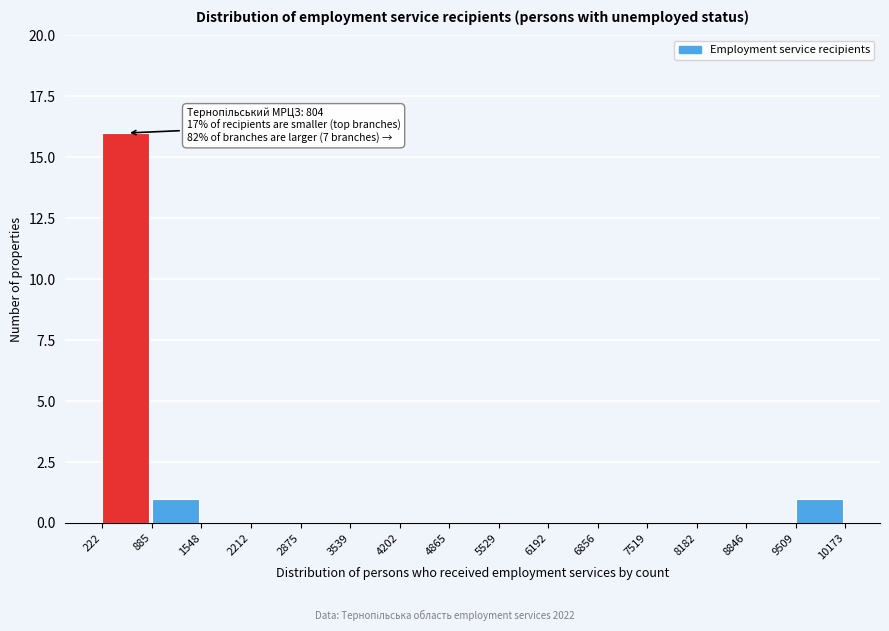

Over which range of the x-axis is the bar tallest?

222 to 885